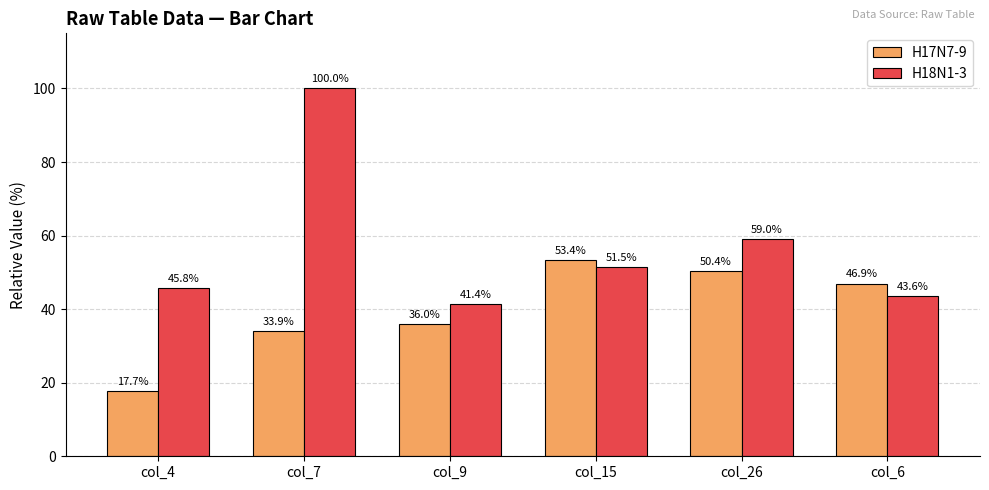

At which label does H17N7-9 first exceed 46?

col_15